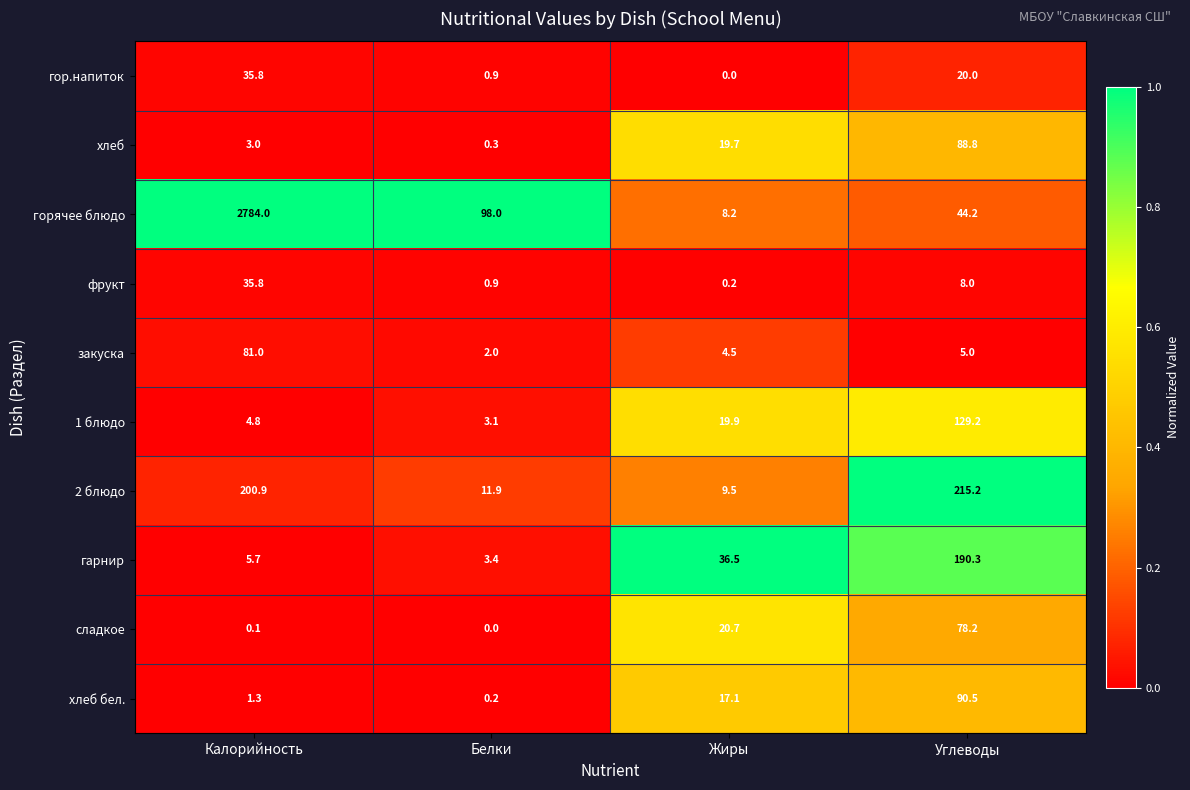

Between Белки and Жиры, which series saw the biggest shift?

горячее блюдо